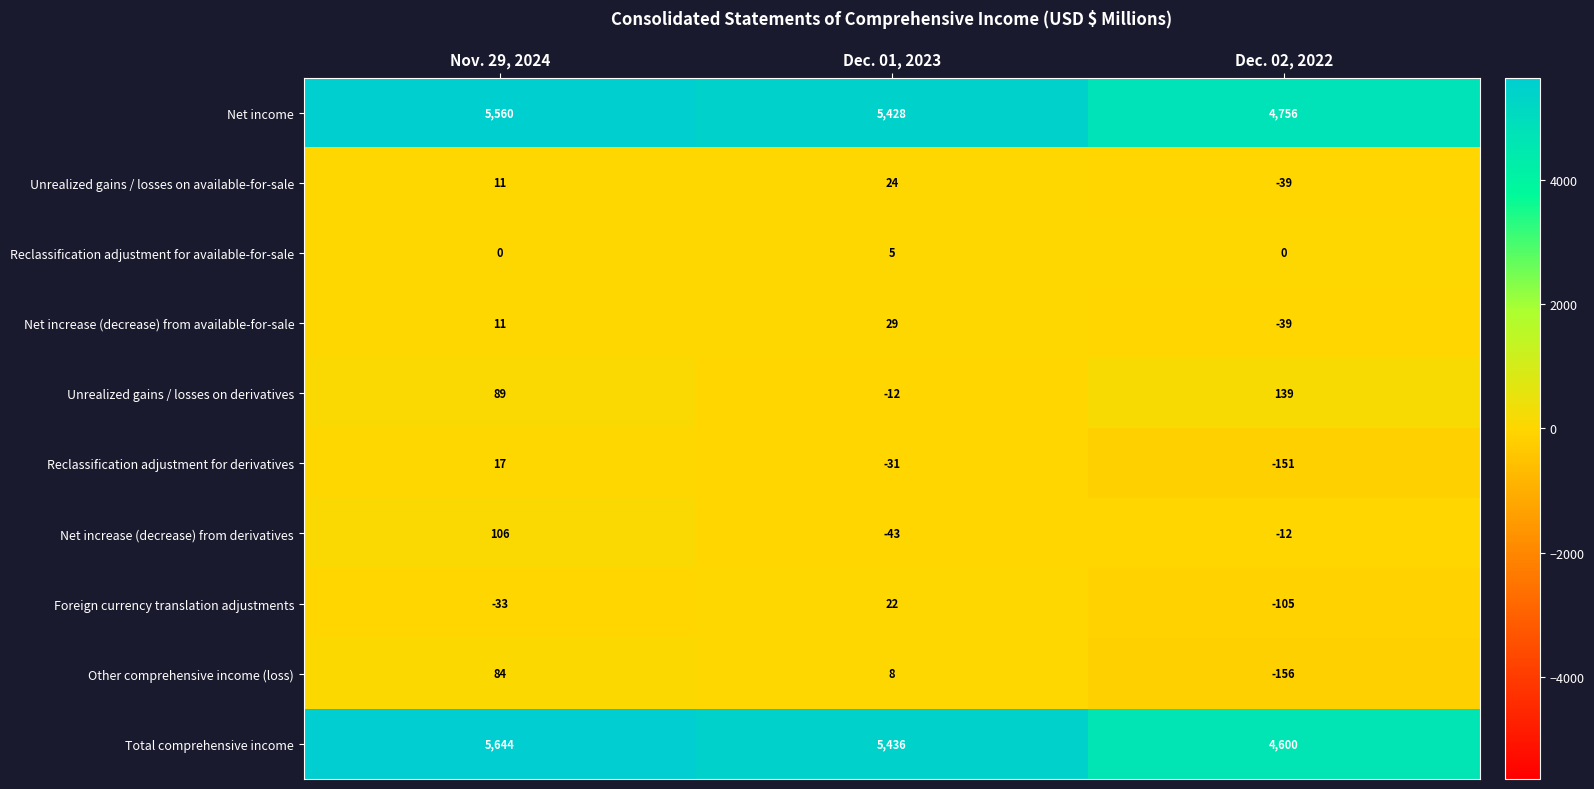

List the series in order of their peak value, lowest first.

Reclassification adjustment for available-for-sale, Reclassification adjustment for derivatives, Foreign currency translation adjustments, Unrealized gains / losses on available-for-sale, Net increase (decrease) from available-for-sale, Other comprehensive income (loss), Net increase (decrease) from derivatives, Unrealized gains / losses on derivatives, Net income, Total comprehensive income